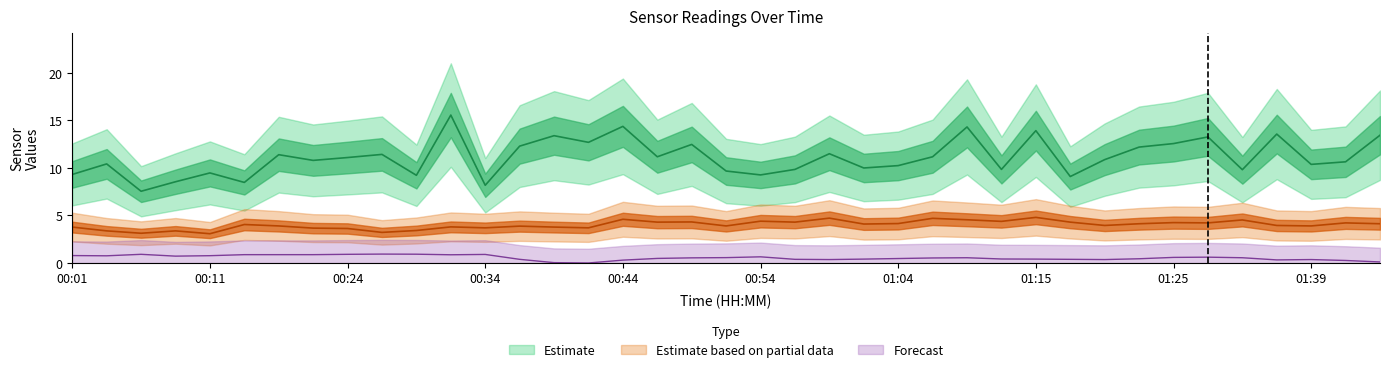

Does the chart have visible grid lines?

No